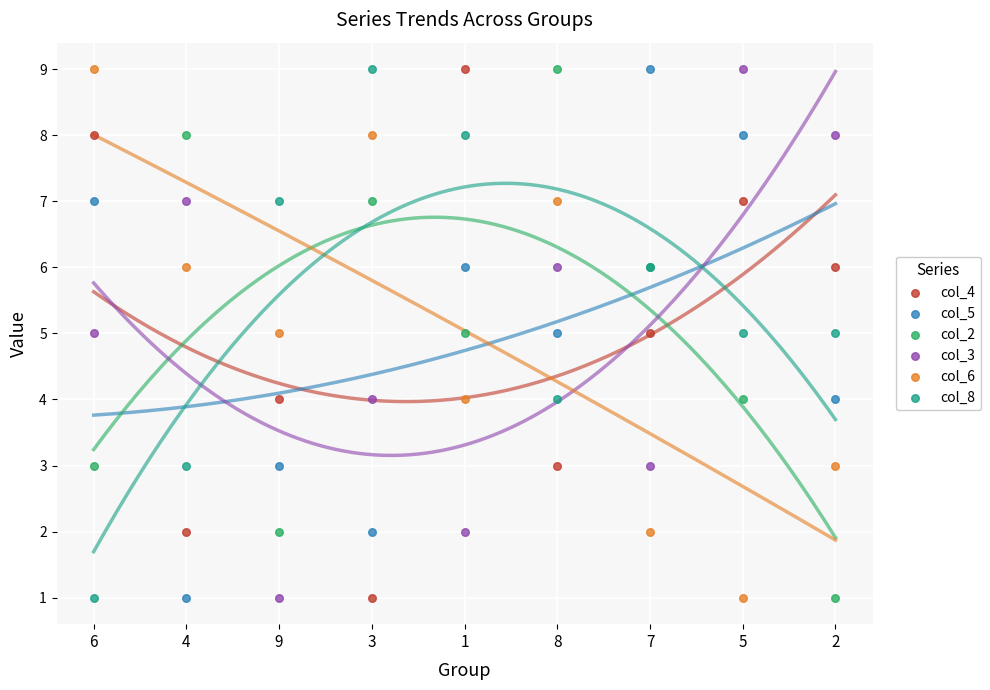

Which series has the largest Y range (max minus min)?

col_4